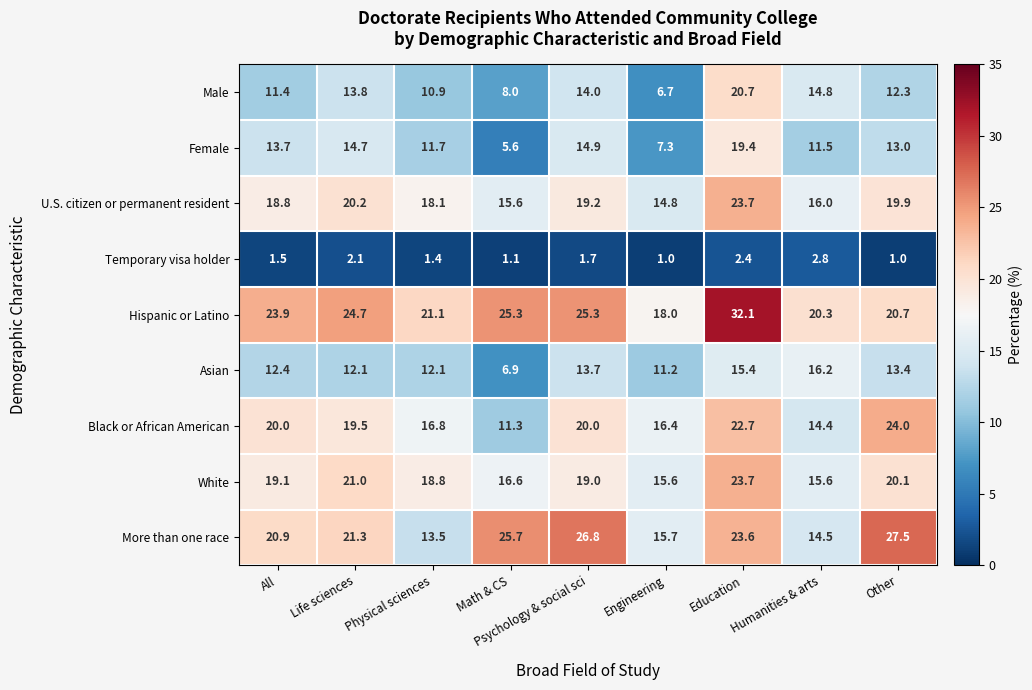

How many distinct data groups are displayed?

9